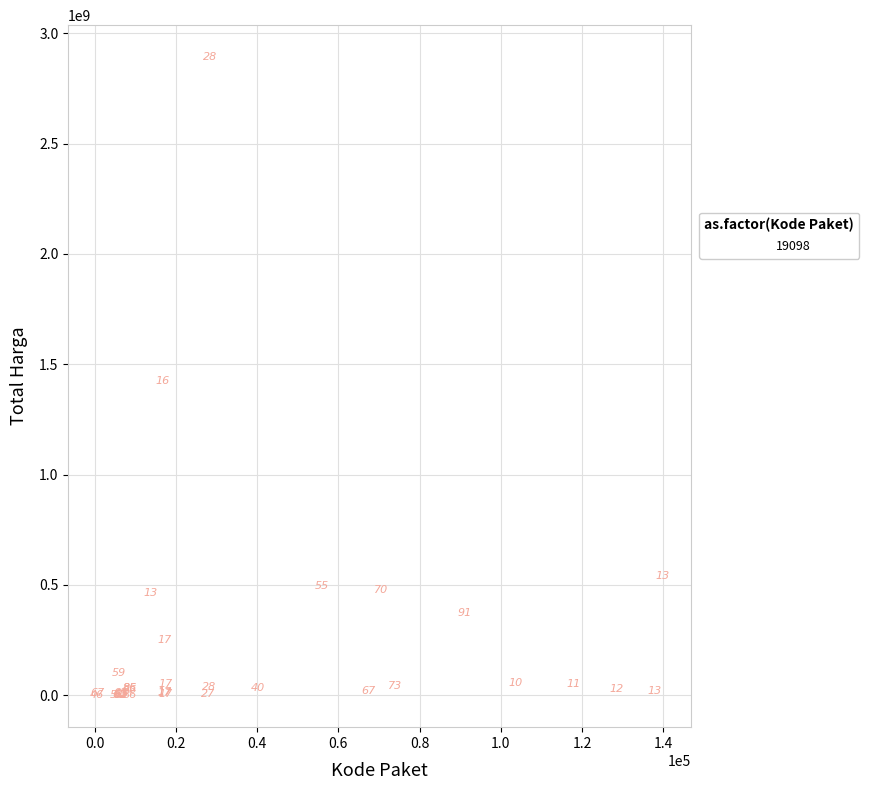

What Y value in the scatter plot is closest to 1446100000?

1425867900